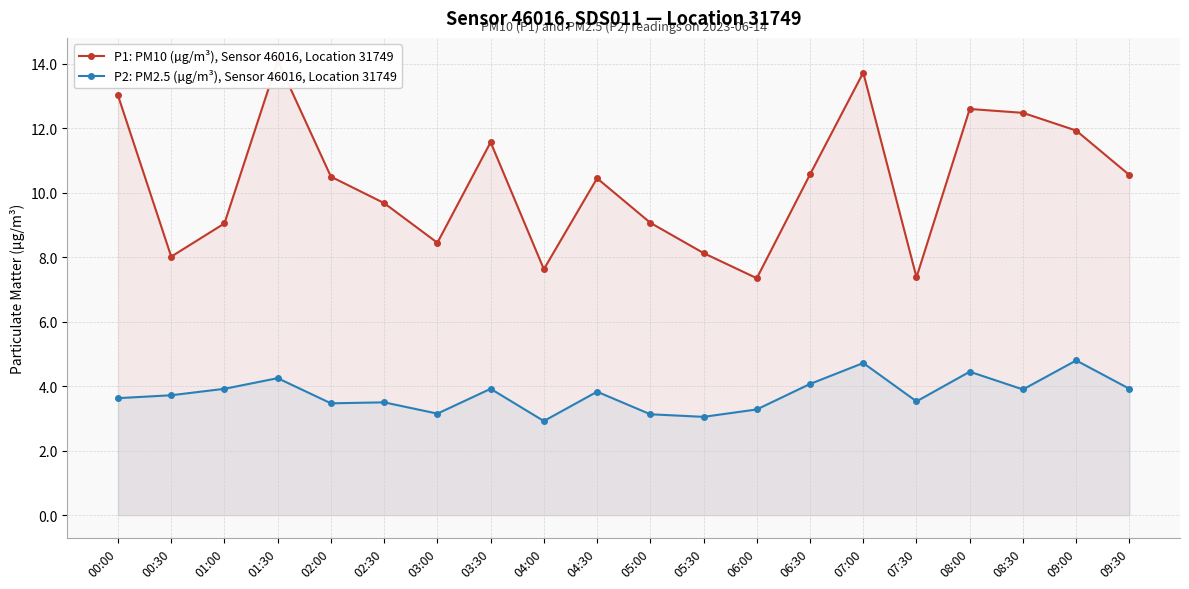

True or false: P2: PM2.5 (µg/m³), Sensor 46016, Location 31749 and P1: PM10 (µg/m³), Sensor 46016, Location 31749 cross at least once.

False